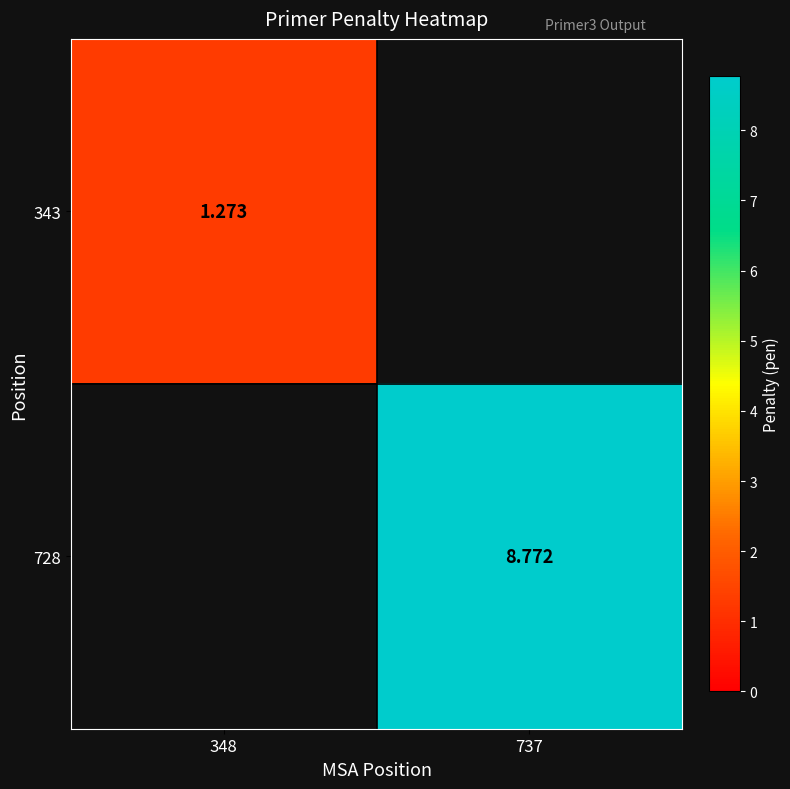

Is the value of 728 at 737 greater than the value of 343 at 348?

Yes